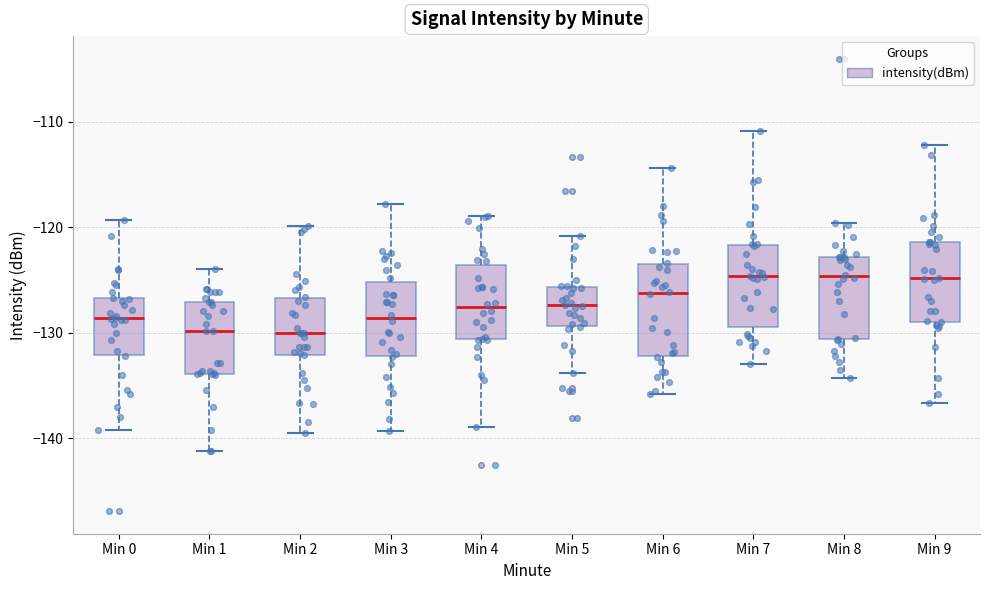

Where is the lower edge of the box for Min 1 on the y-axis? The values are not printed on the chart, so give them approximately, as read against the axis.

-134